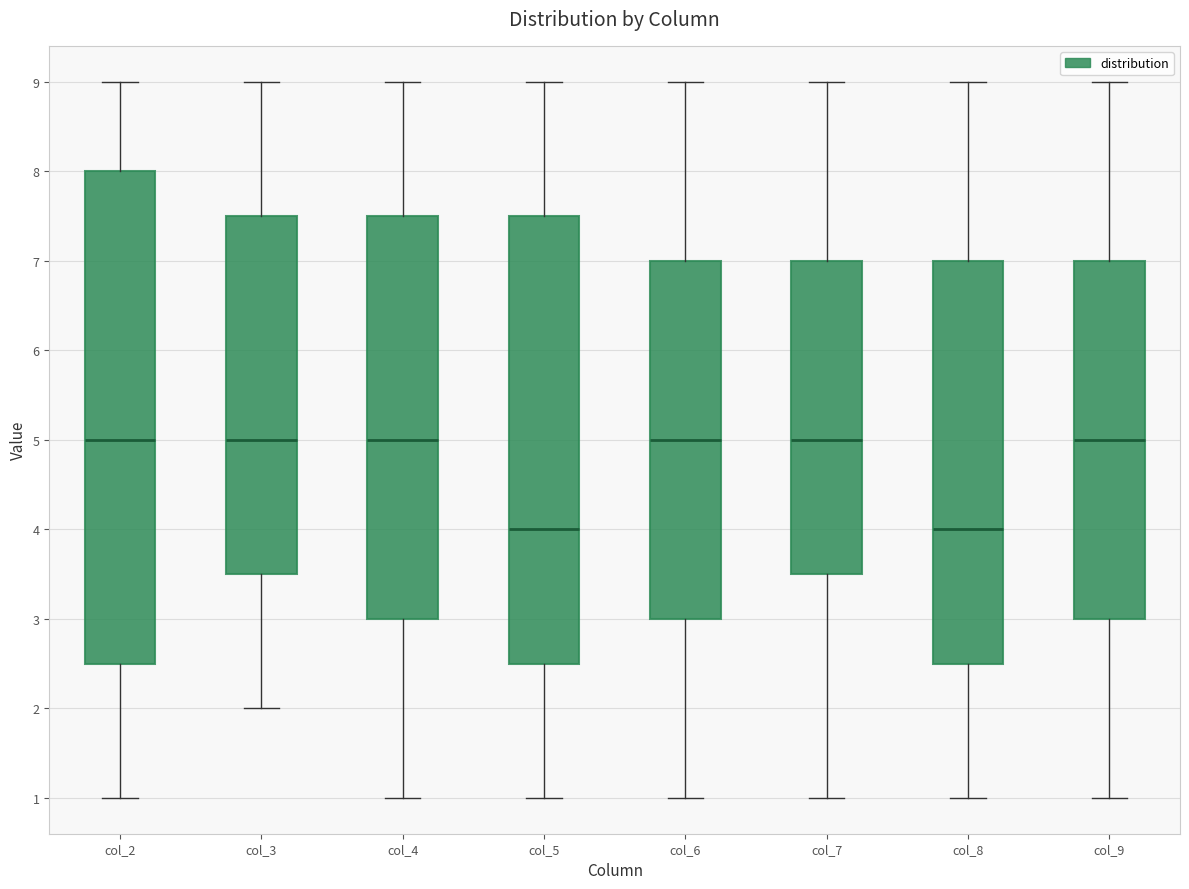

Comparing the boxes themselves (not the whiskers), which one is the tallest?

col_2